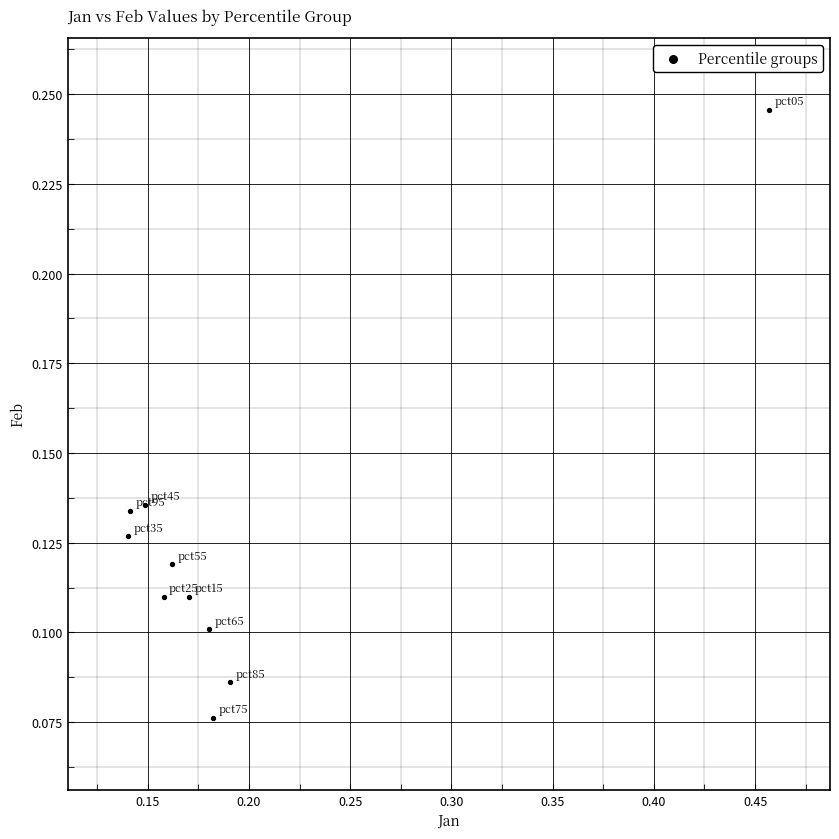

What is the range of X values (max minus min)?

0.3